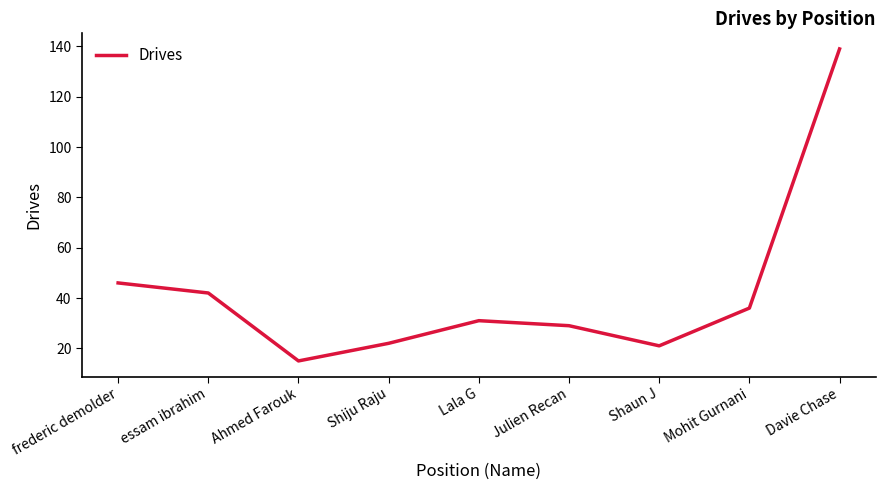

What is the difference between the maximum and minimum values?

124